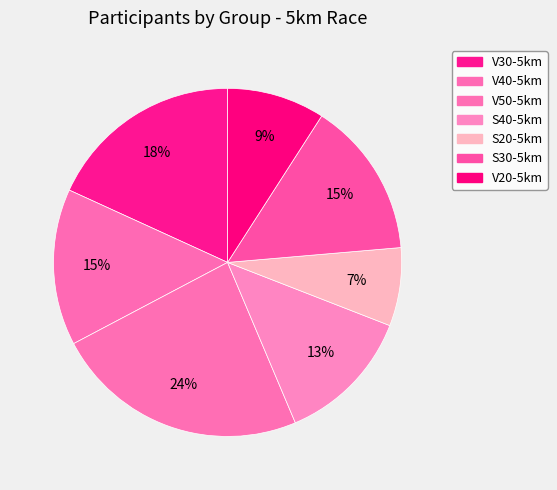

Count the number of slices in the pie.

7